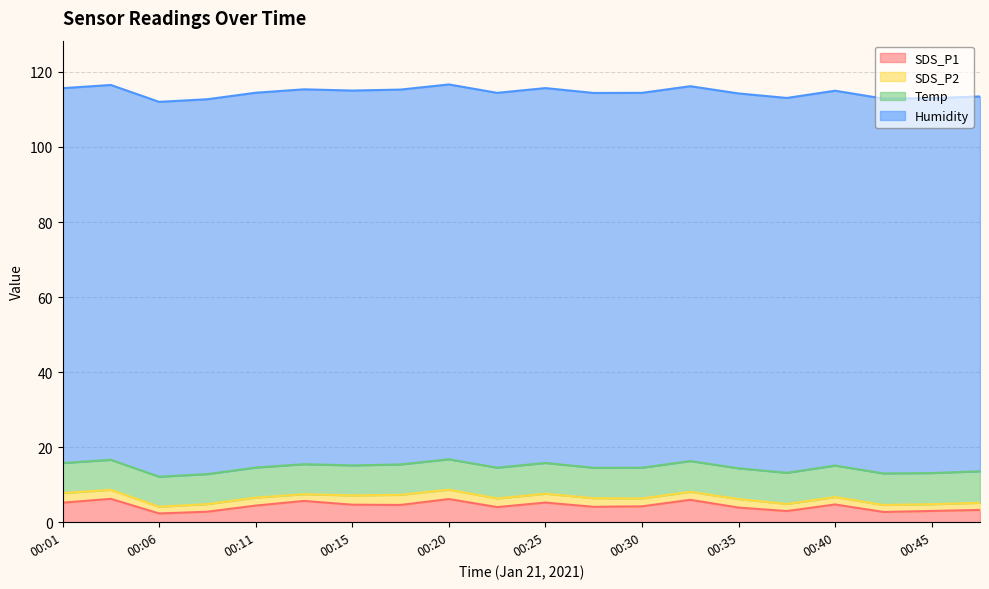

What is the spread (max minus min) of values at 00:06?

98.1